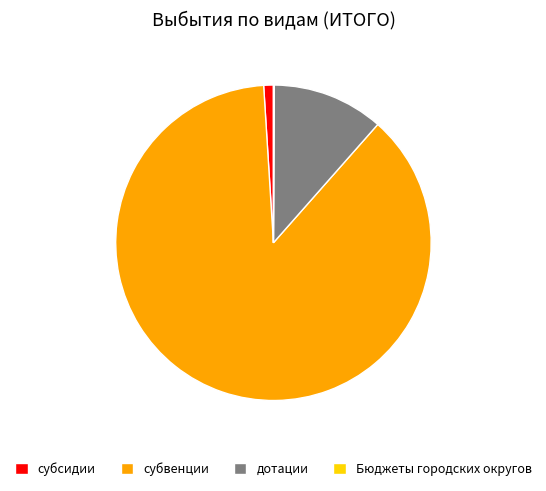

Between субвенции and дотации, which is larger?

субвенции